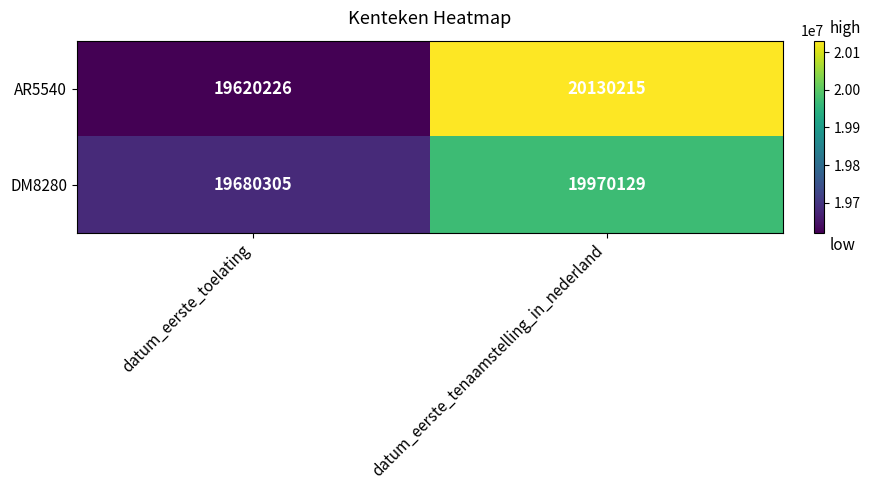

What is the sum of all DM8280 values?

39650434